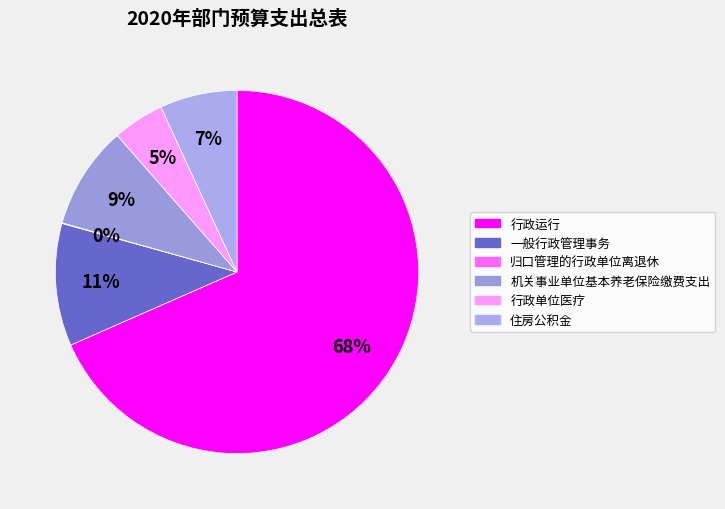

Count the number of slices in the pie.

6